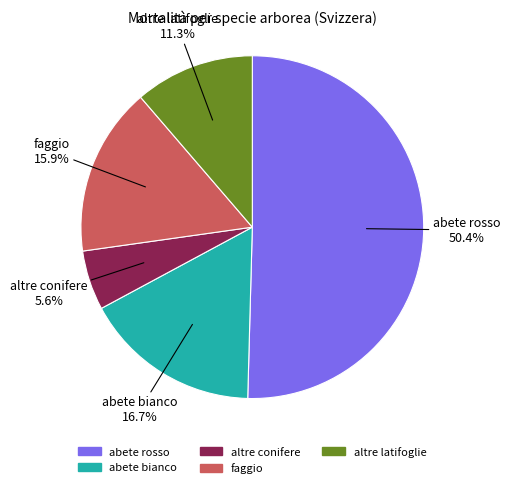

To the nearest percent, what is the average slice percentage?

20%